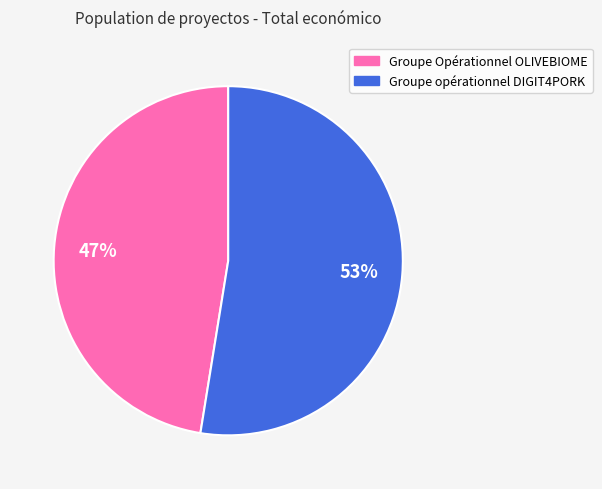

Between Groupe opérationnel DIGIT4PORK and Groupe Opérationnel OLIVEBIOME, which is larger?

Groupe opérationnel DIGIT4PORK